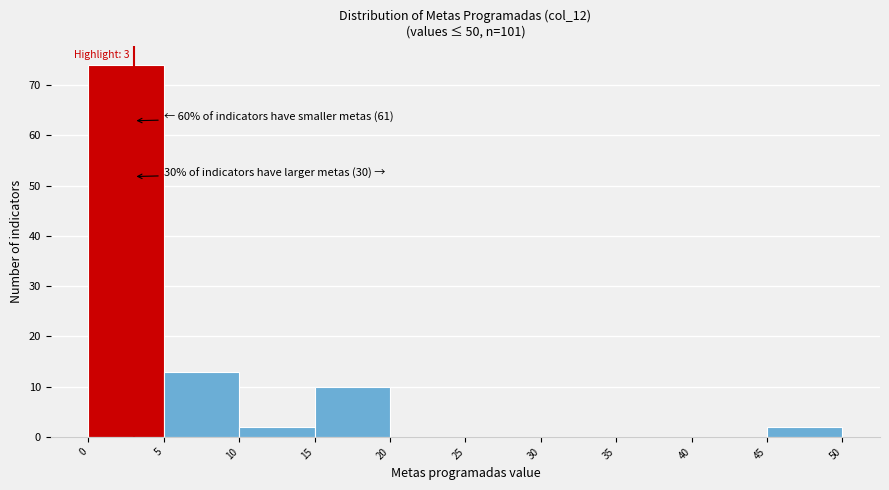

Which range on the x-axis has the tallest bar?

0 to 5